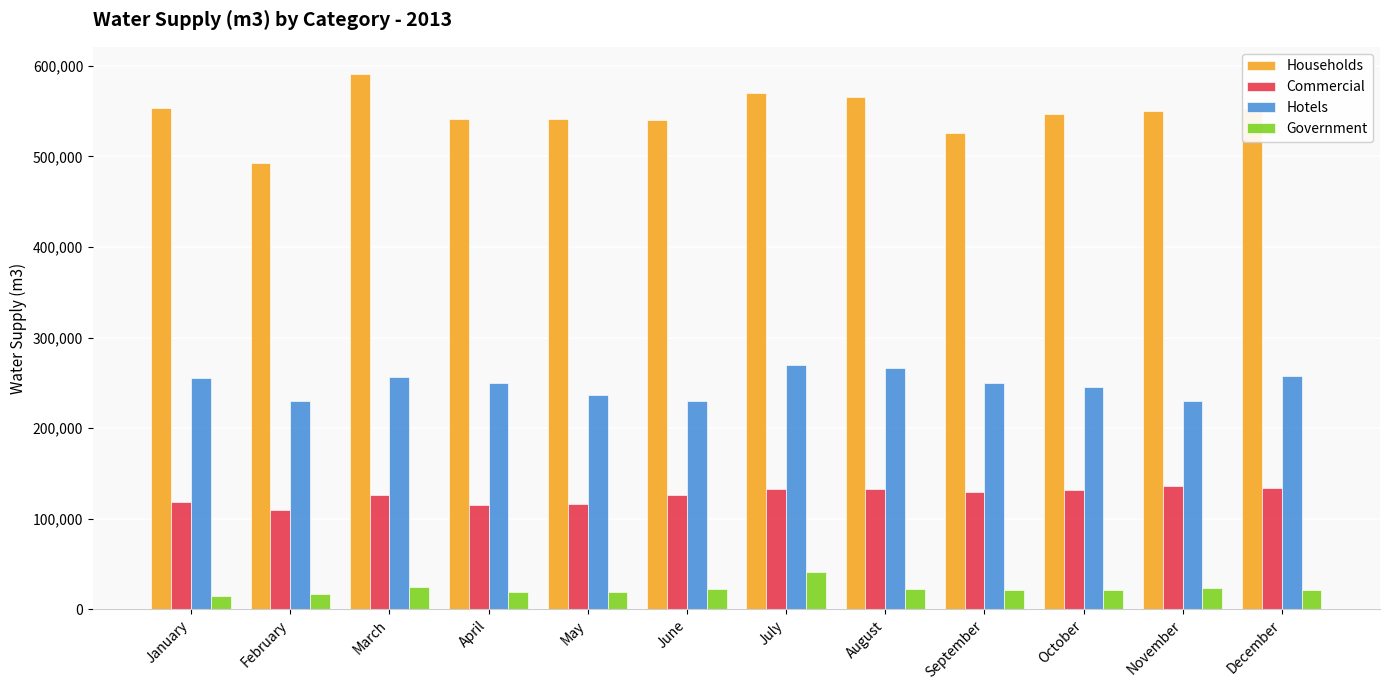

What is the sum of all Households values?

6570752